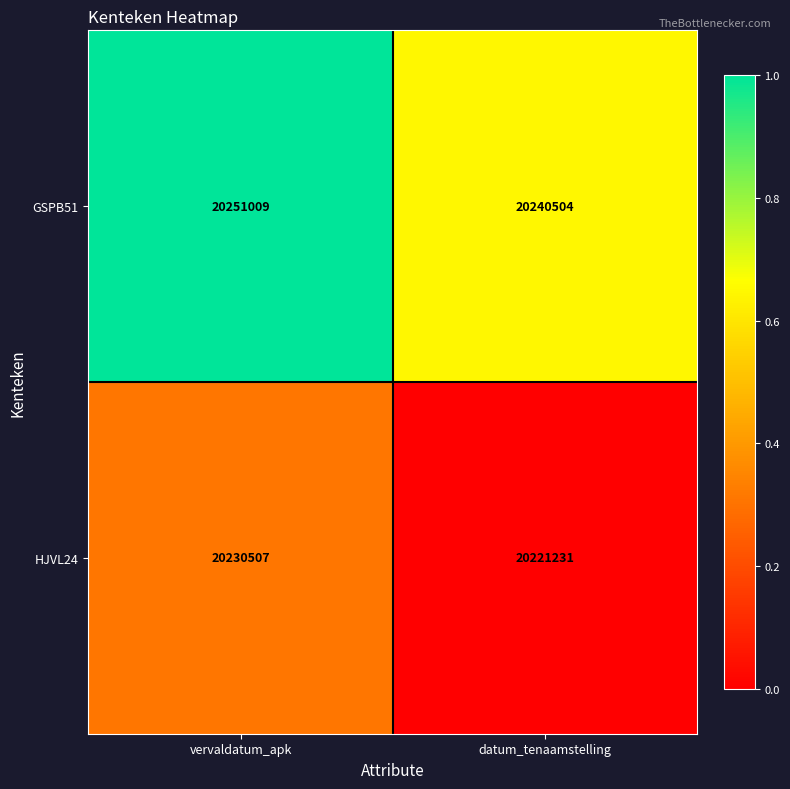

What is the difference between the highest and lowest values at datum_tenaamstelling?

19273